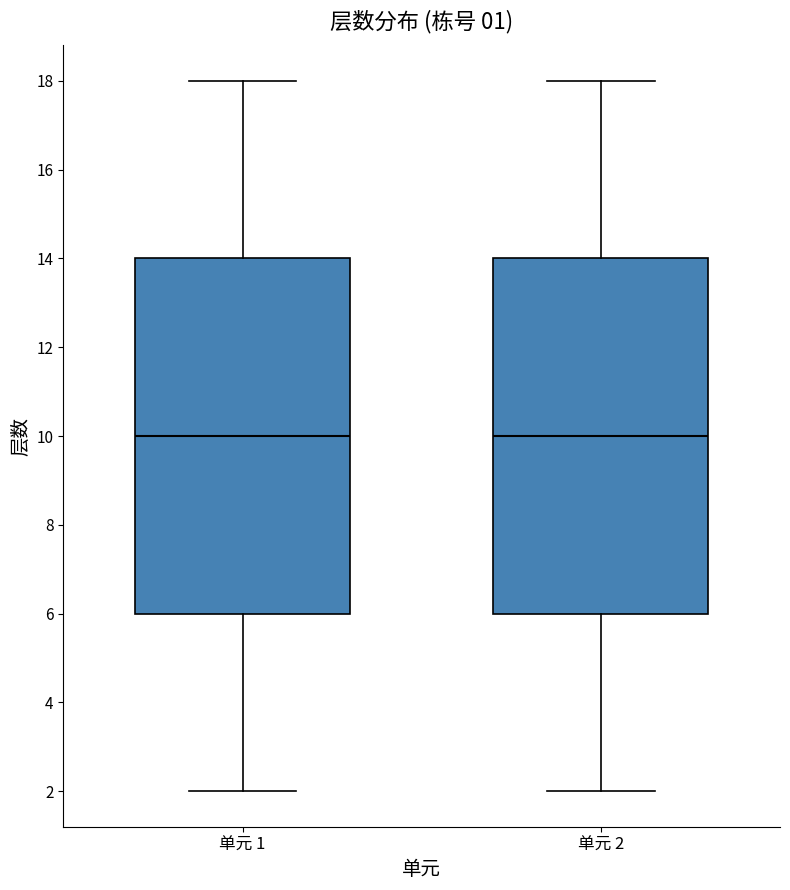

Reading left to right, read every box against the y-axis: the position of its median line, the range the box covers, and the ends of its whiskers. The values are not printed on the chart, so give them approximately, as read against the axis.

单元 1: median 10, box 6 to 14, whiskers 2 to 18
单元 2: median 10, box 6 to 14, whiskers 2 to 18